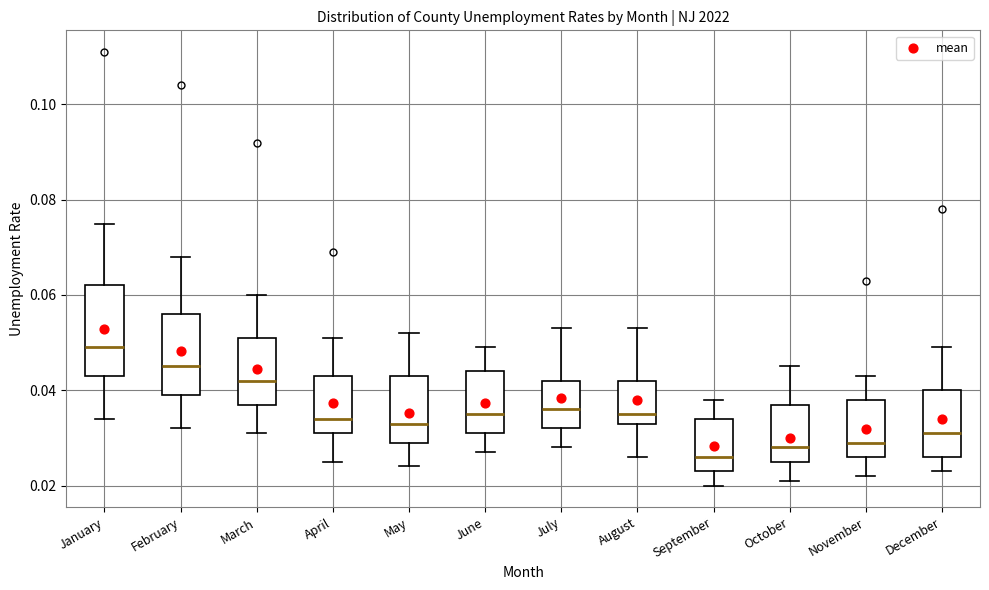

Which box's median line is the lowest?

September